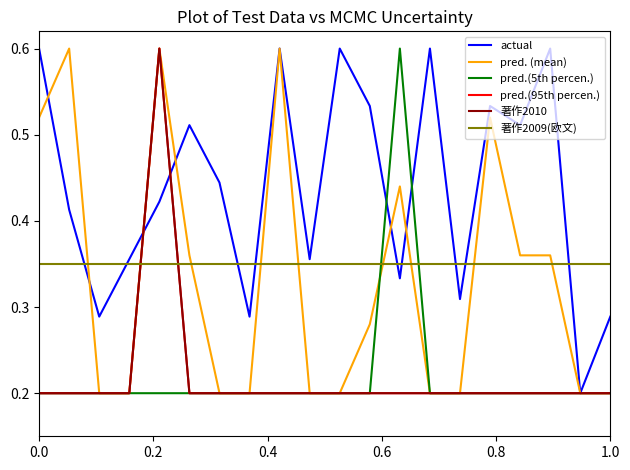

In actual, how many points are higher than both neighbors (excluding endpoints)?

6